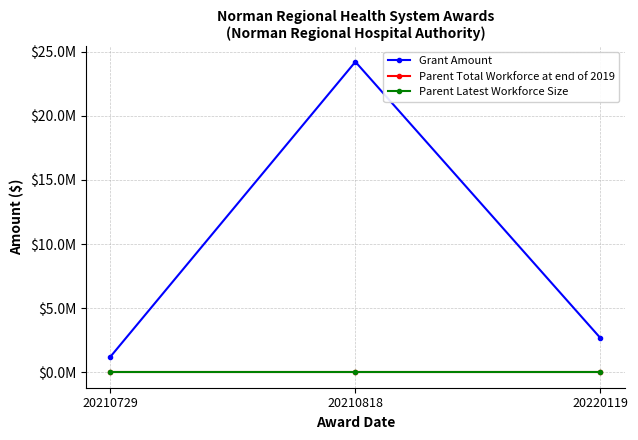

Which category has the lowest value across all series?

20210729